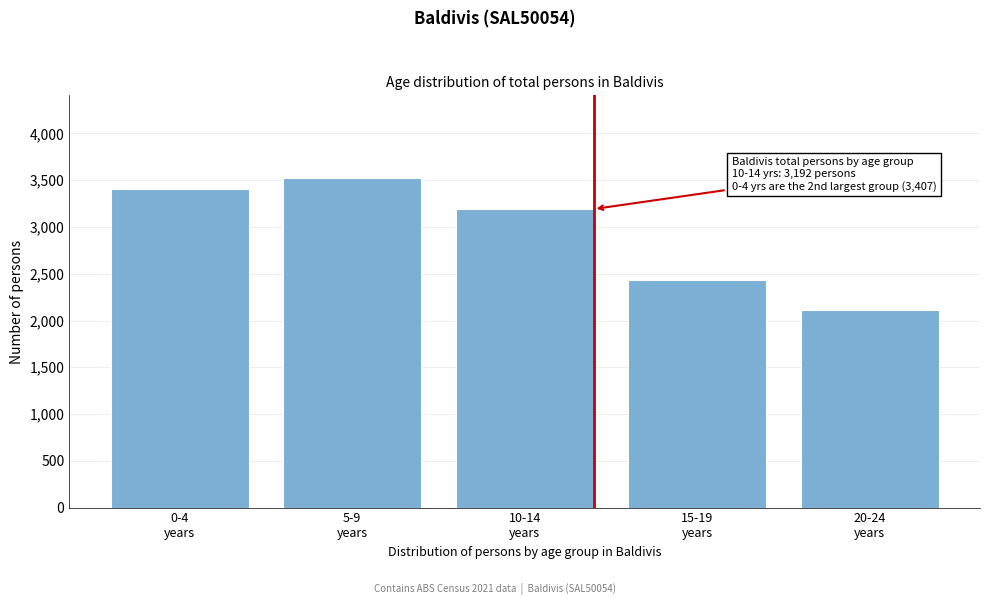

Reading right to left, list all the values displayed in this chart.

2116	2432	3192	3526	3407